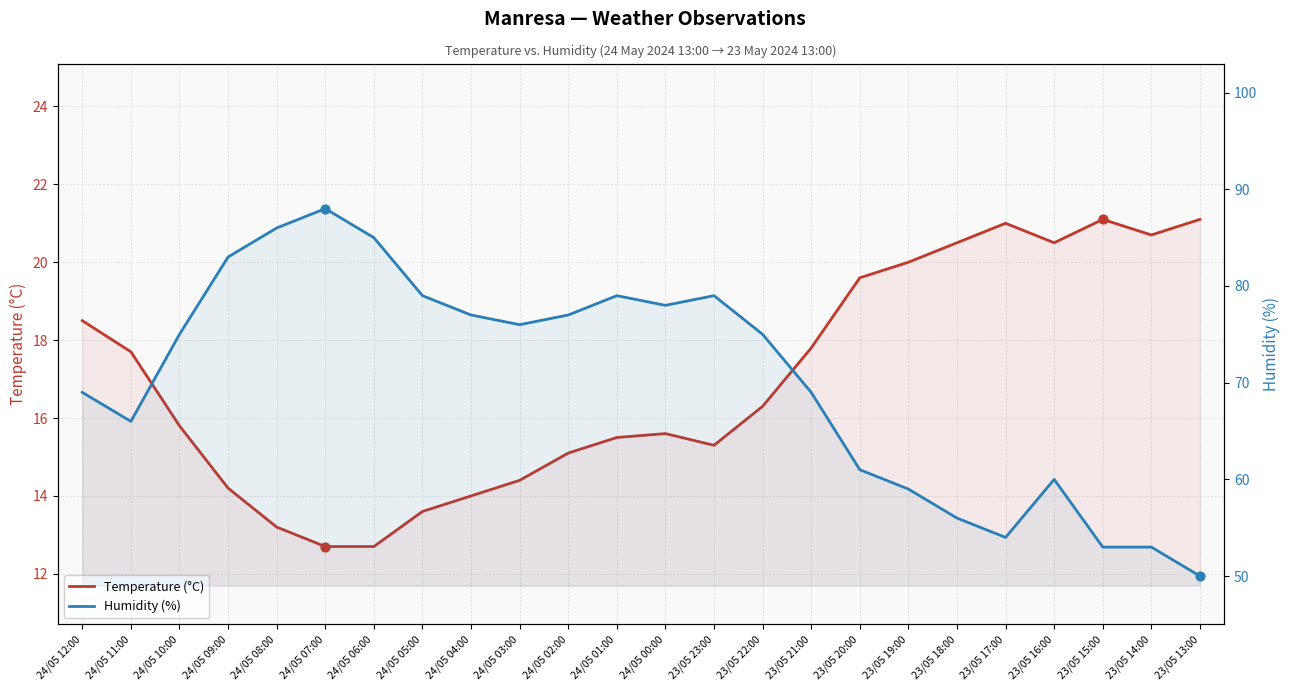

Which series reaches the maximum Y coordinate?

Humidity (%)